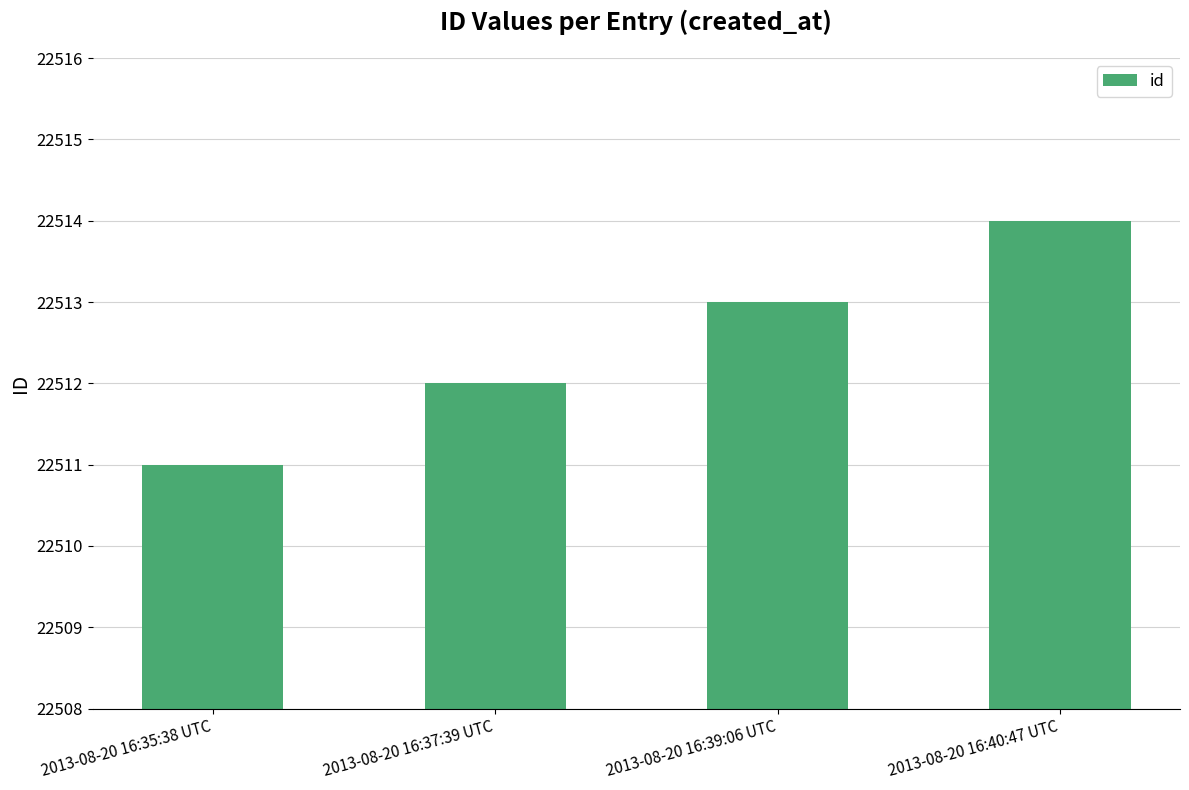

What is the change in value from 2013-08-20 16:35:38 UTC to 2013-08-20 16:40:47 UTC?

+3